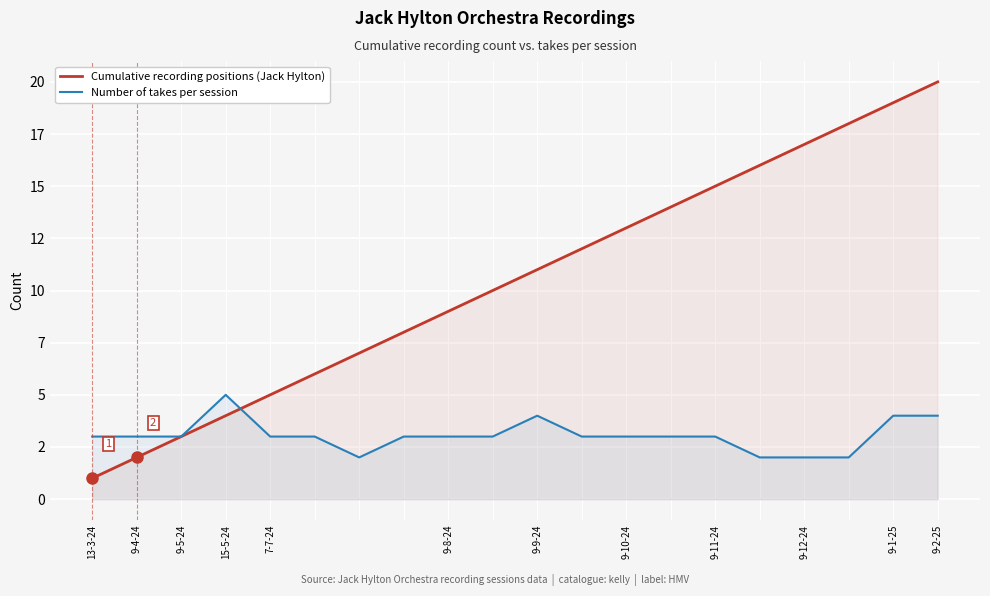

Read the Number of takes per session value at 9-5-24.

3